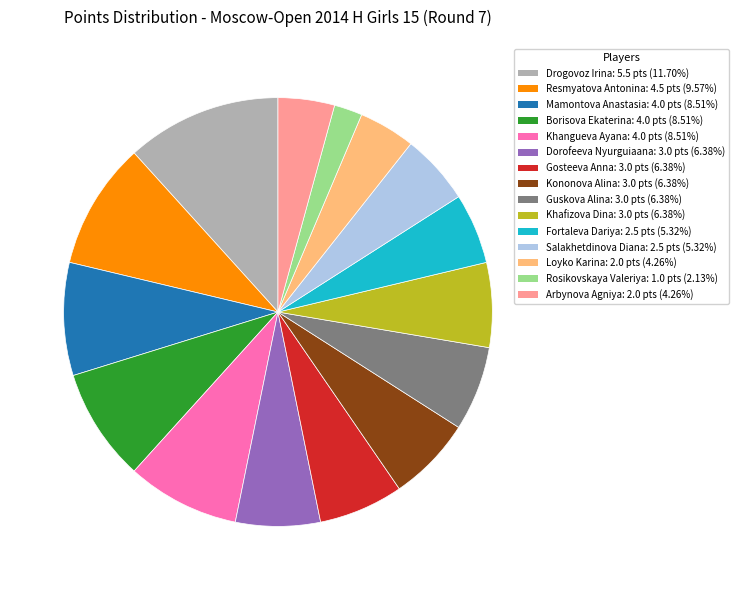

Between Gosteeva Anna and Fortaleva Dariya, which is larger?

Gosteeva Anna